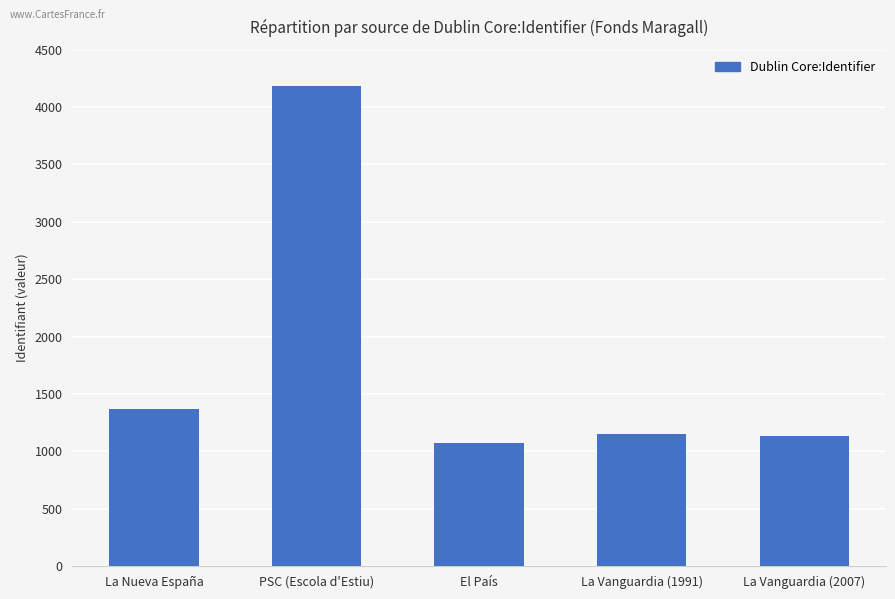

Where is the data nearest to the value 2629?

La Nueva España